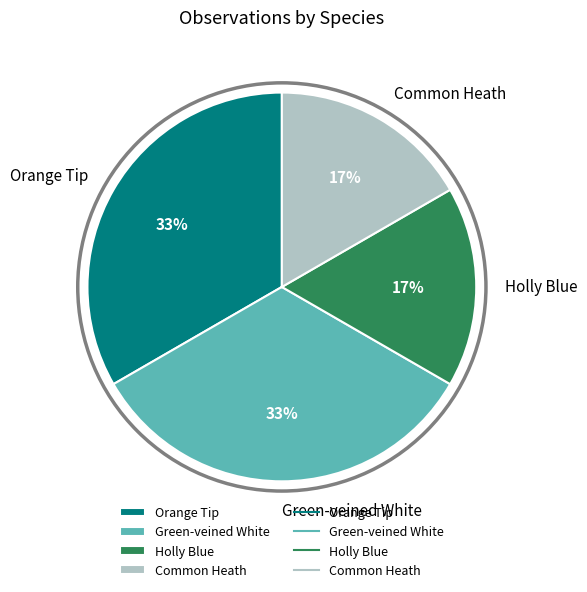

The Orange Tip slice represents 19% of the pie. True or false?

False